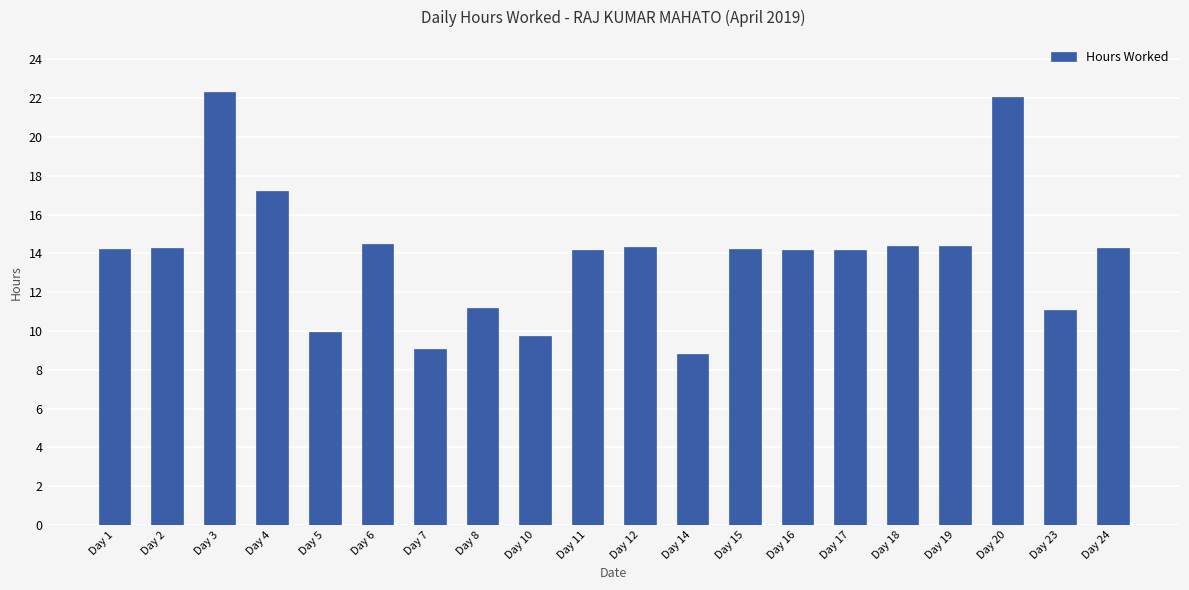

What is the change in value from Day 12 to Day 23?

-3.2